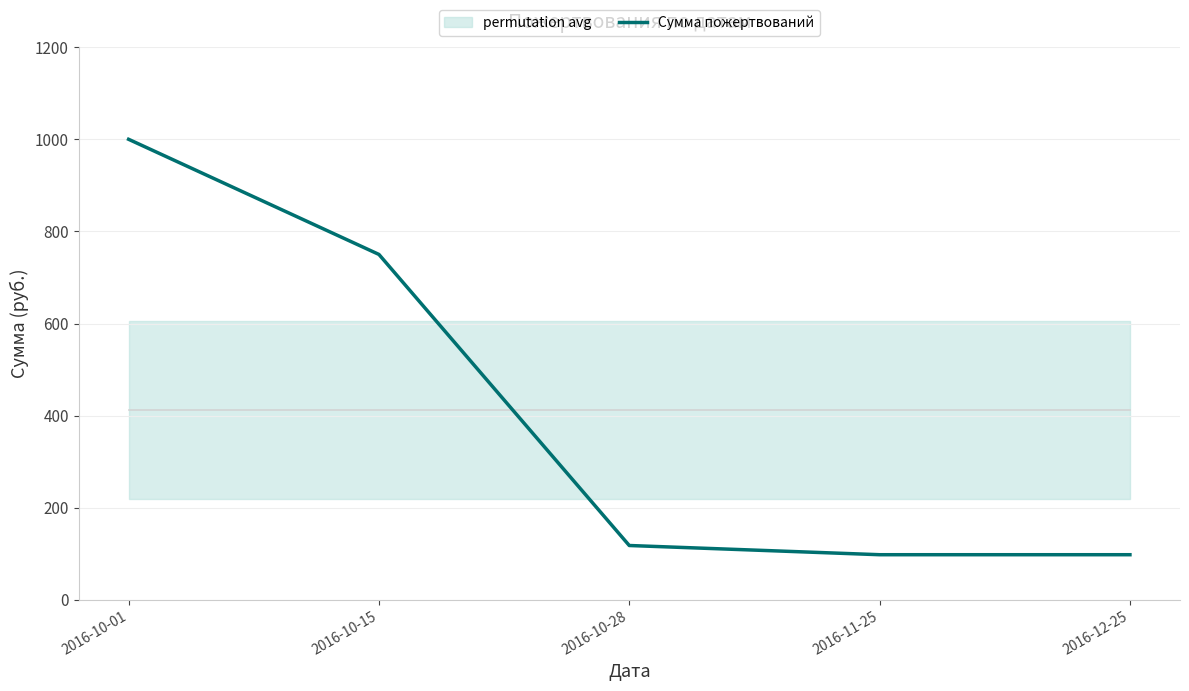

How many lines are shown in the chart?

1